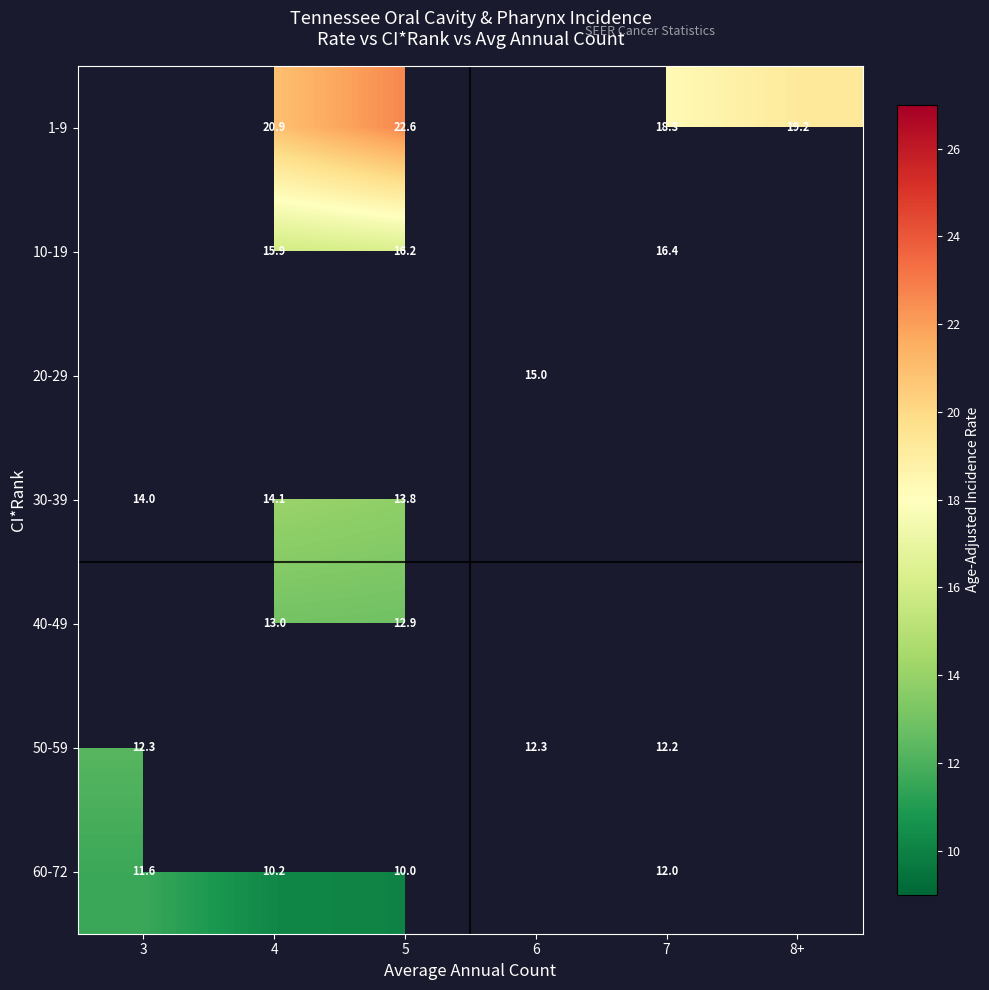

Which has a higher value, 7 or 8+?

8+